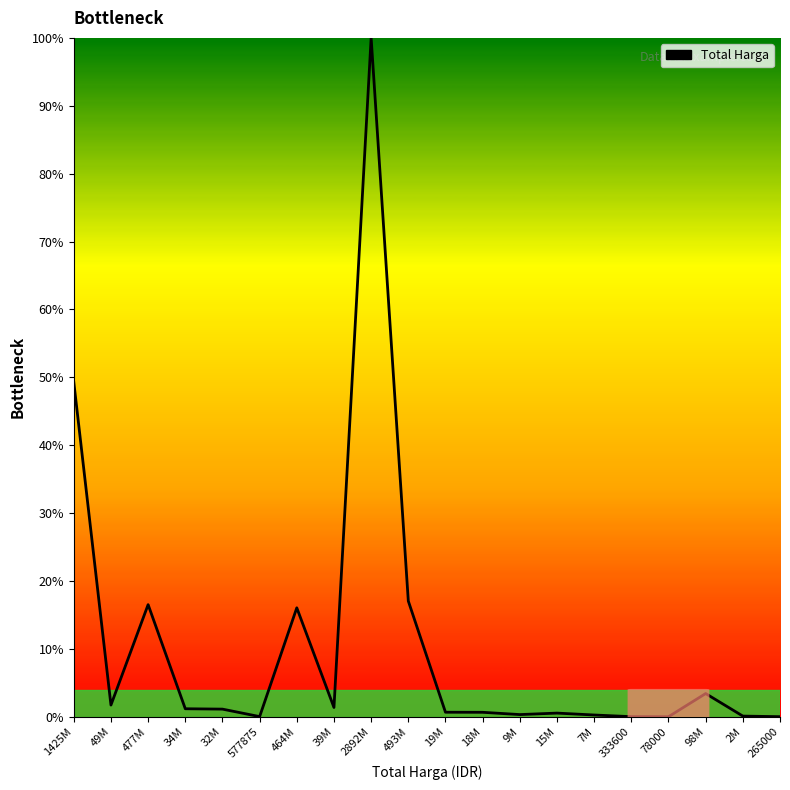

What value does the data have at 98M?

3.4